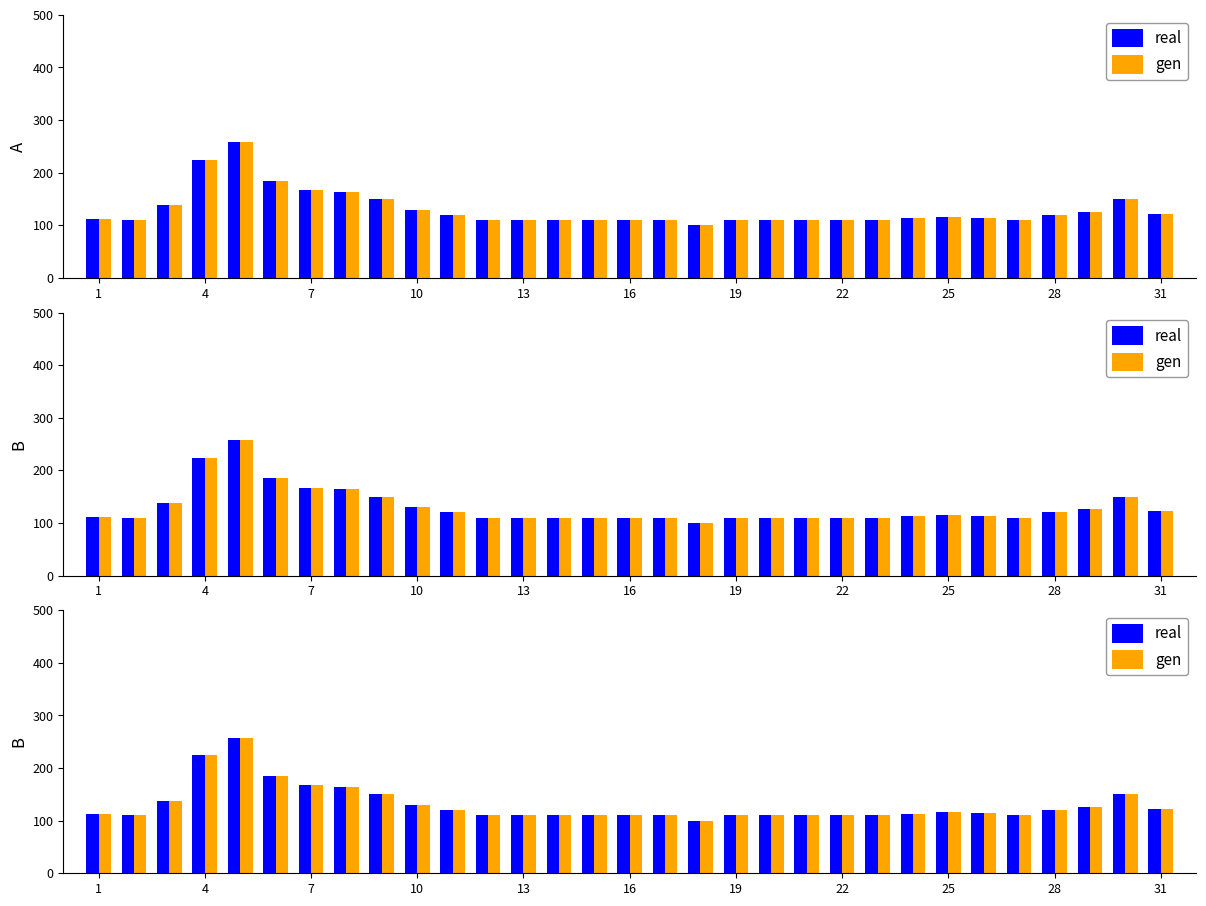

What is the sum of all gen values?

4039